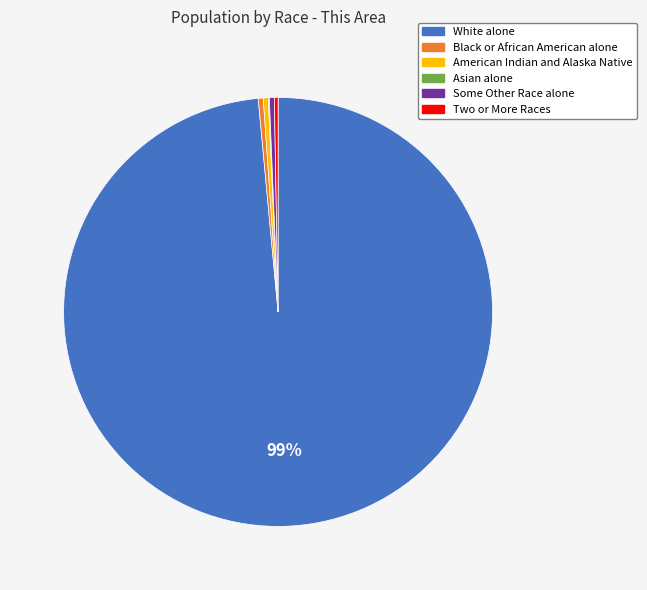

Approximately how many times larger is the value at Some Other Race alone compared to Black or African American alone?

1.0